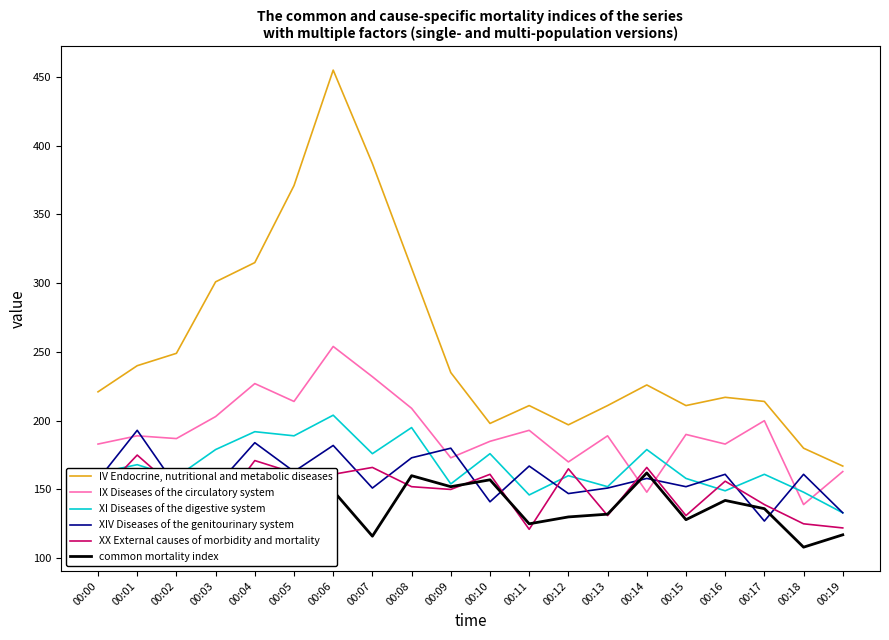

Does the chart have visible grid lines?

No